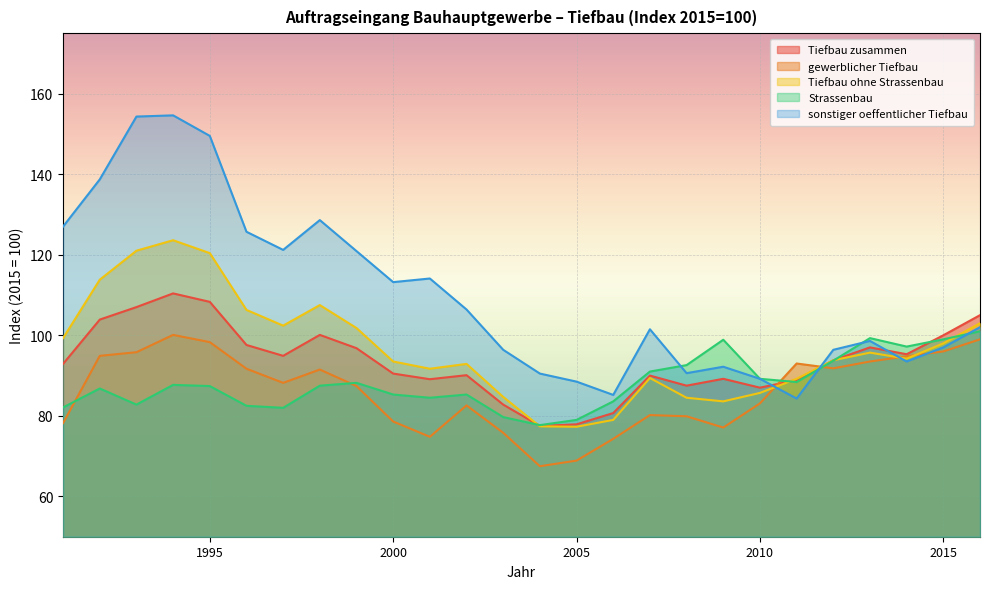

Which series has the widest spread of values?

sonstiger oeffentlicher Tiefbau